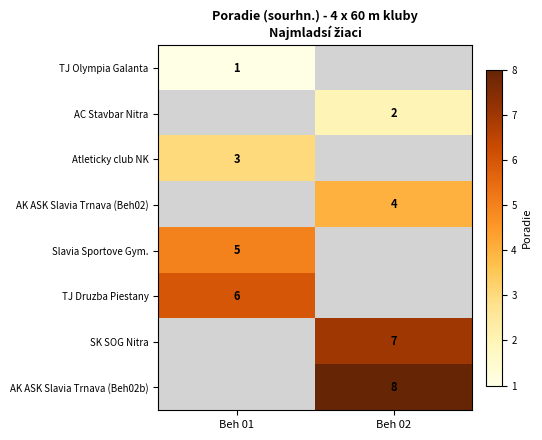

The AK ASK Slavia Trnava (Beh02b) series shows 5 at Beh 02. True or false?

False